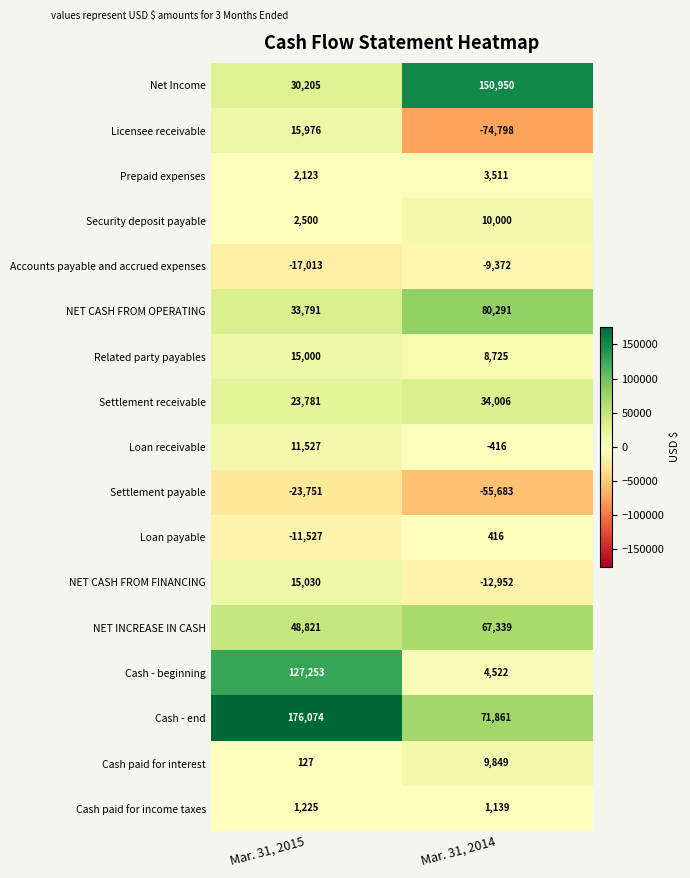

The value of Accounts payable and accrued expenses at Mar. 31, 2015 is -17013. True or false?

True